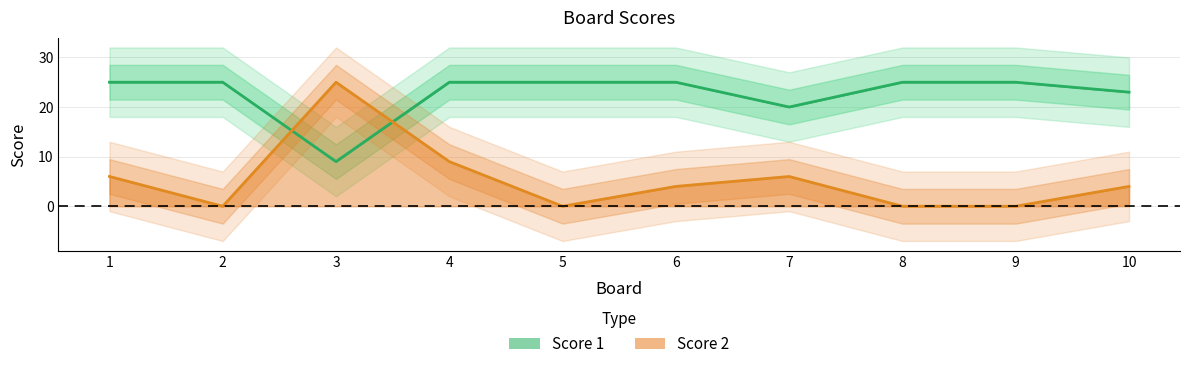

What value does the Score 1 series have at 8?

25